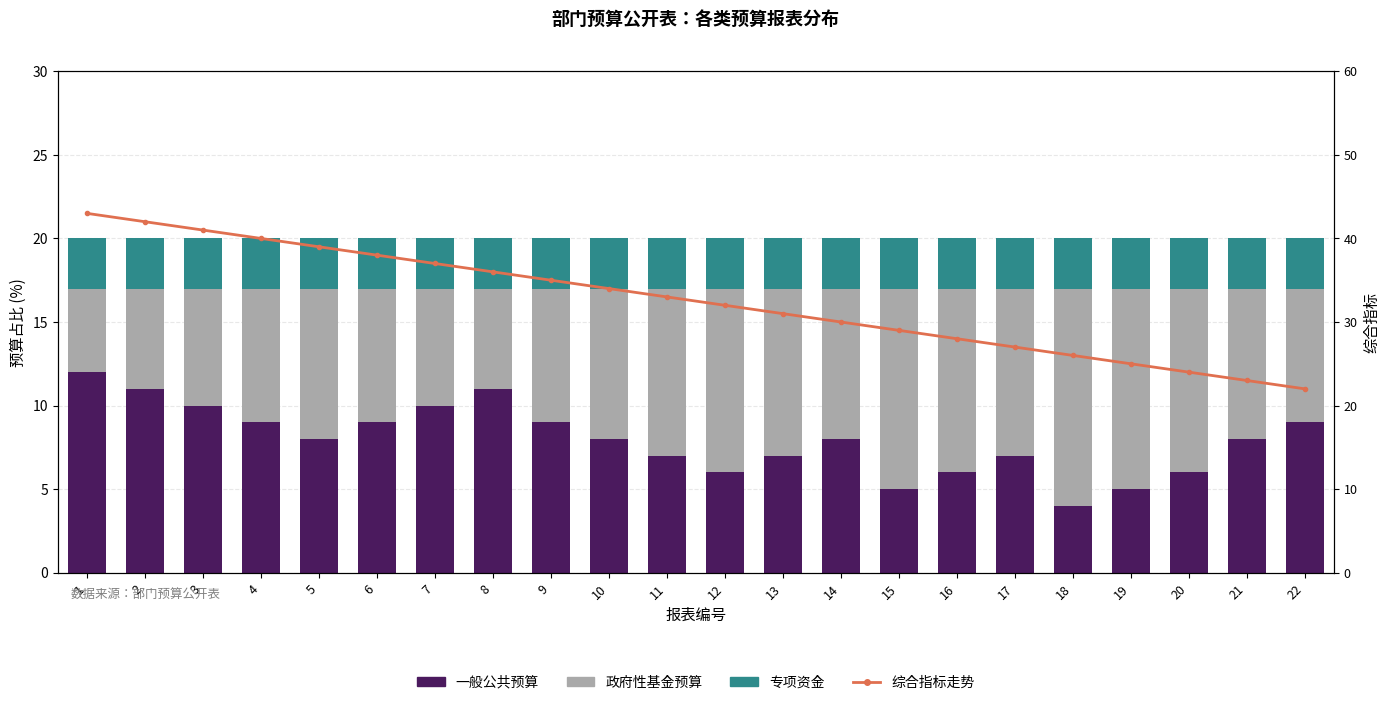

What is the difference between the maximum and minimum values in the 综合指标走势 series?

21